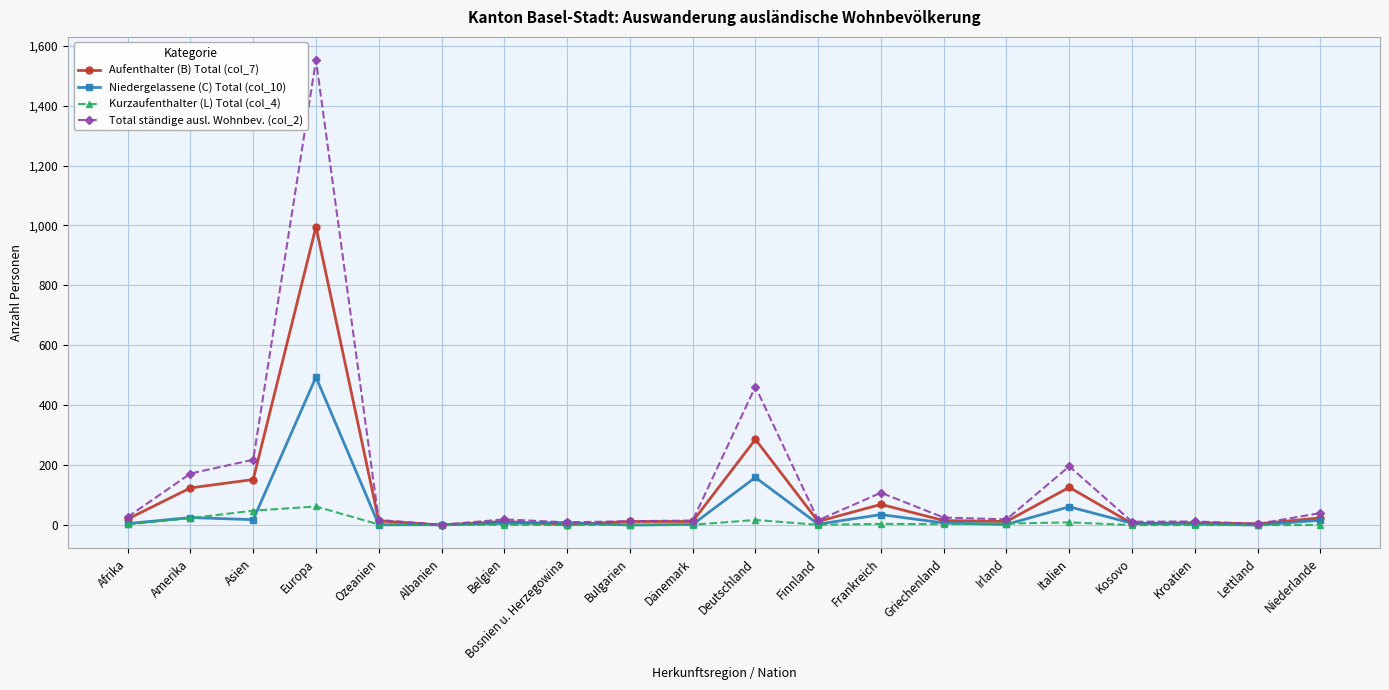

The value of Aufenthalter (B) Total (col_7) at Albanien is 686. True or false?

False